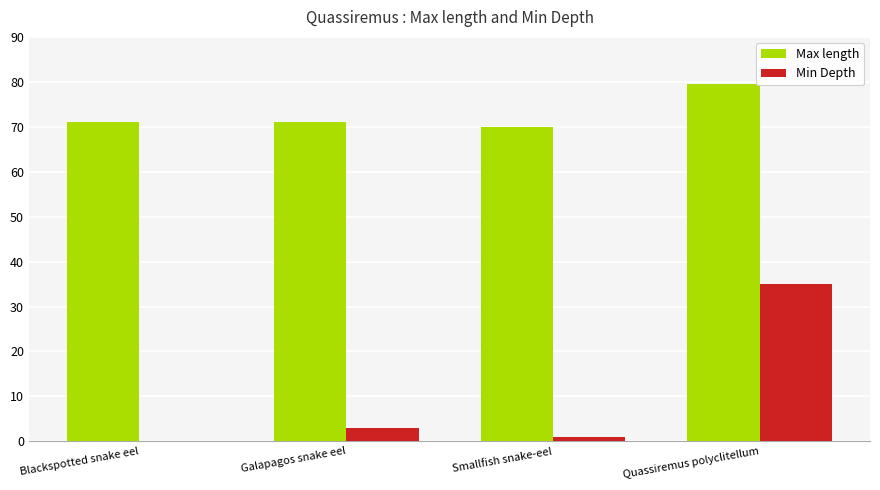

What is the difference between the Min Depth values at Quassiremus polyclitellum and Blackspotted snake eel?

35.0